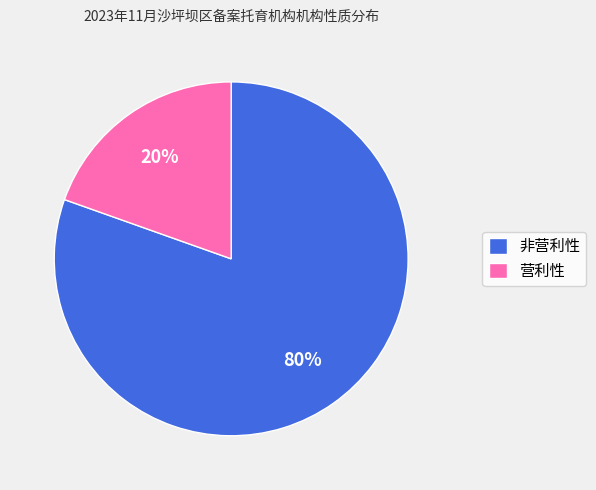

To the nearest percent, what is the combined percentage of 非营利性 and 营利性?

100%